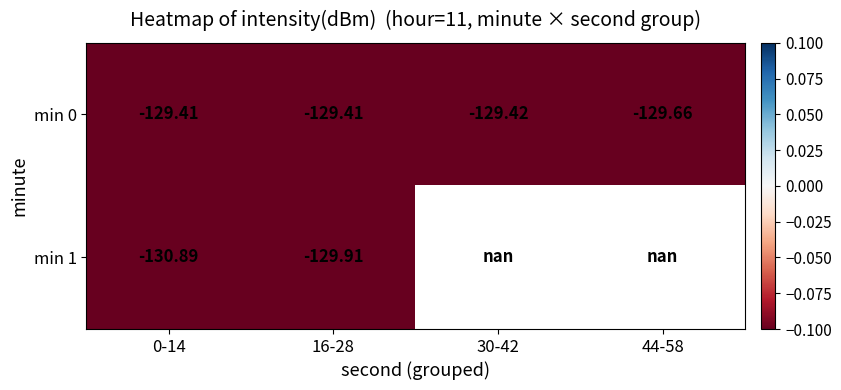

Is the value of min 1 at 16-28 greater than the value of min 0 at 44-58?

No